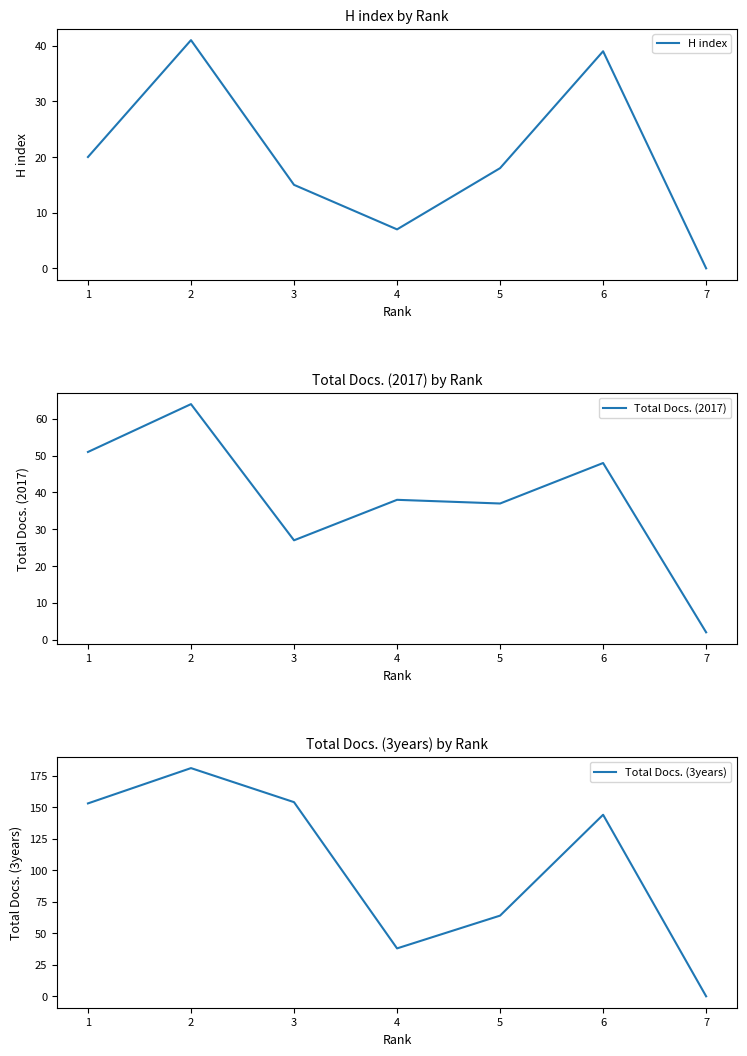

What is the spread (max minus min) of values at 2?

140